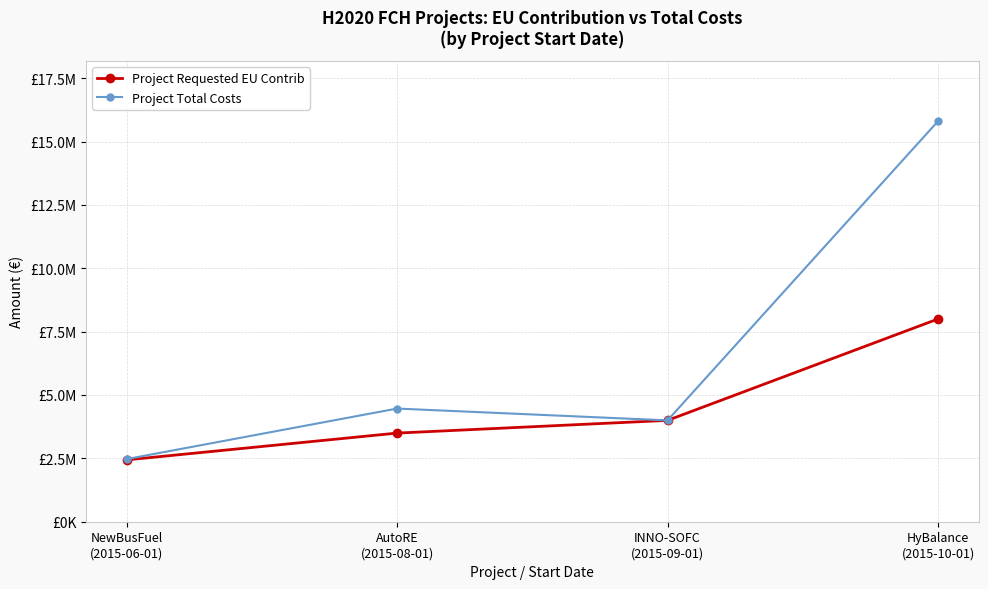

What are all the series names shown in the legend?

Project Requested EU Contrib, Project Total Costs